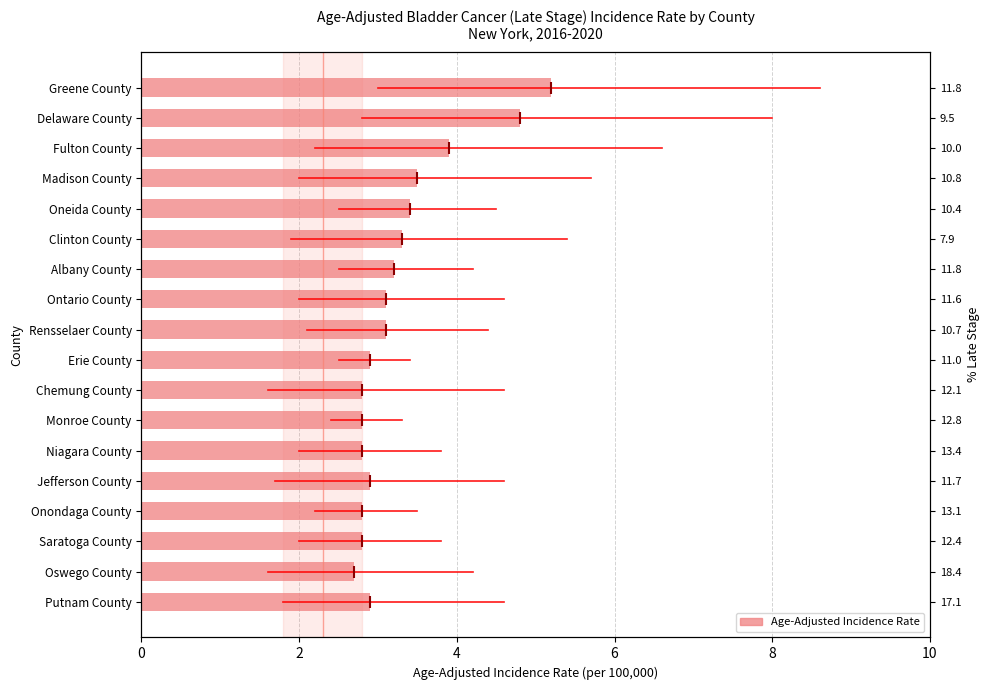

Where is the data nearest to the value 3?

7